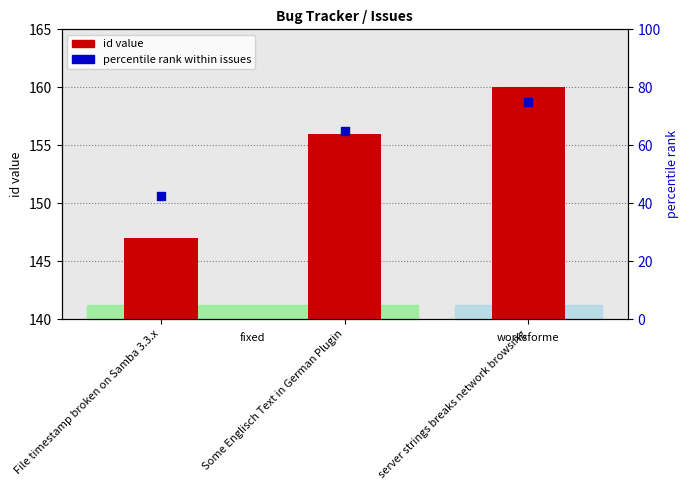

At how many categories does at least one series exceed 67?

3